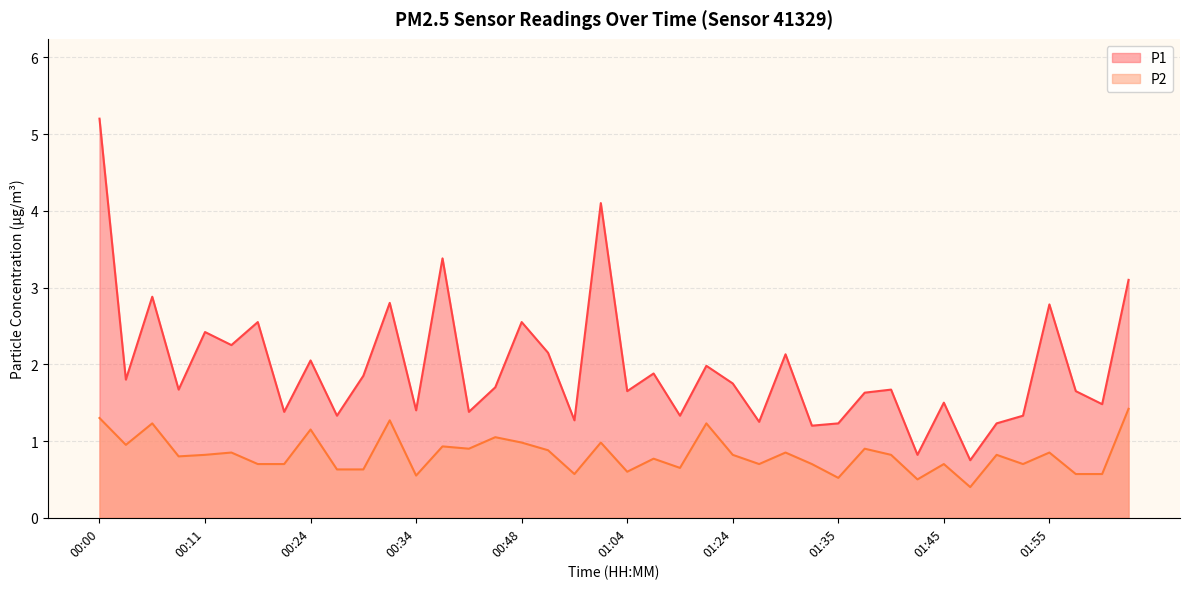

Which series changed the most between 01:40 and 02:00?

P2